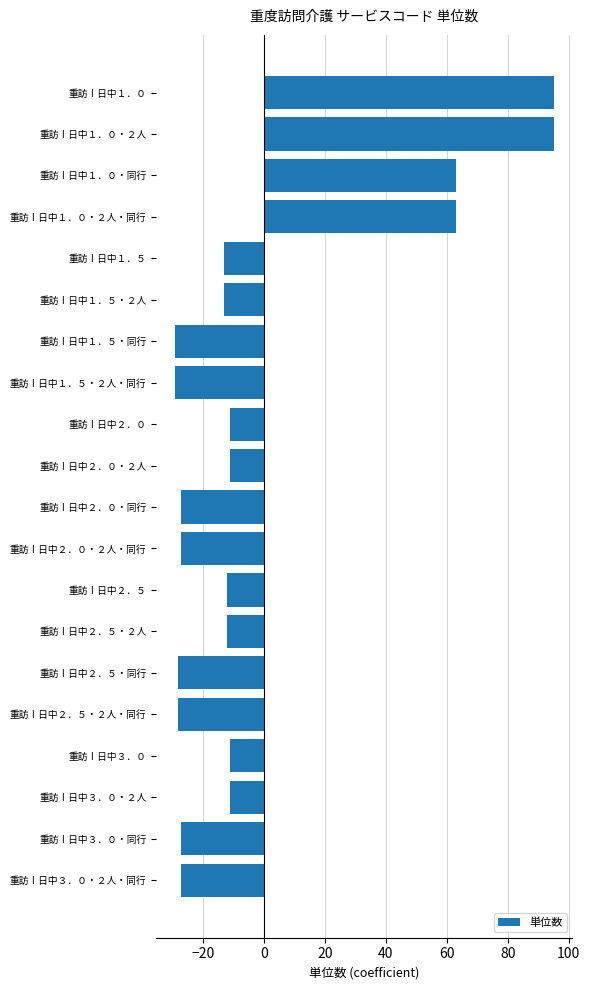

Is it true that the value at 重訪Ⅰ日中３．０・２人・同行 is -13?

False